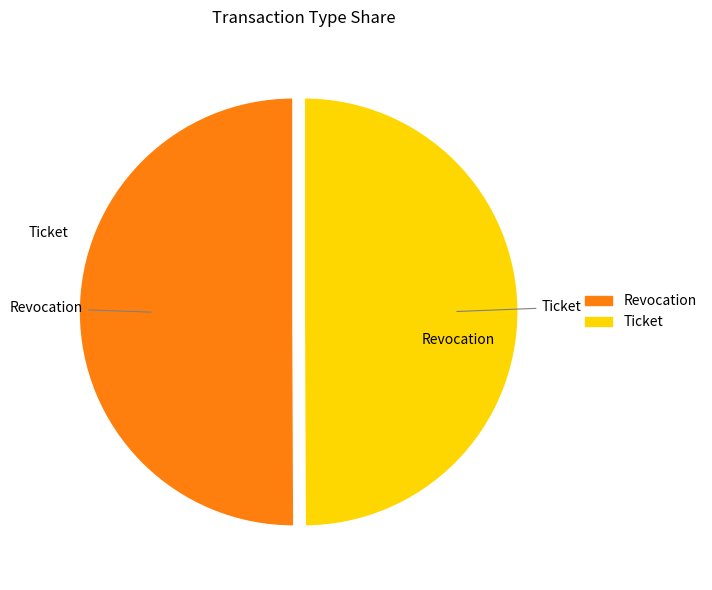

Combined, do Ticket and Revocation account for over 50%?

Yes